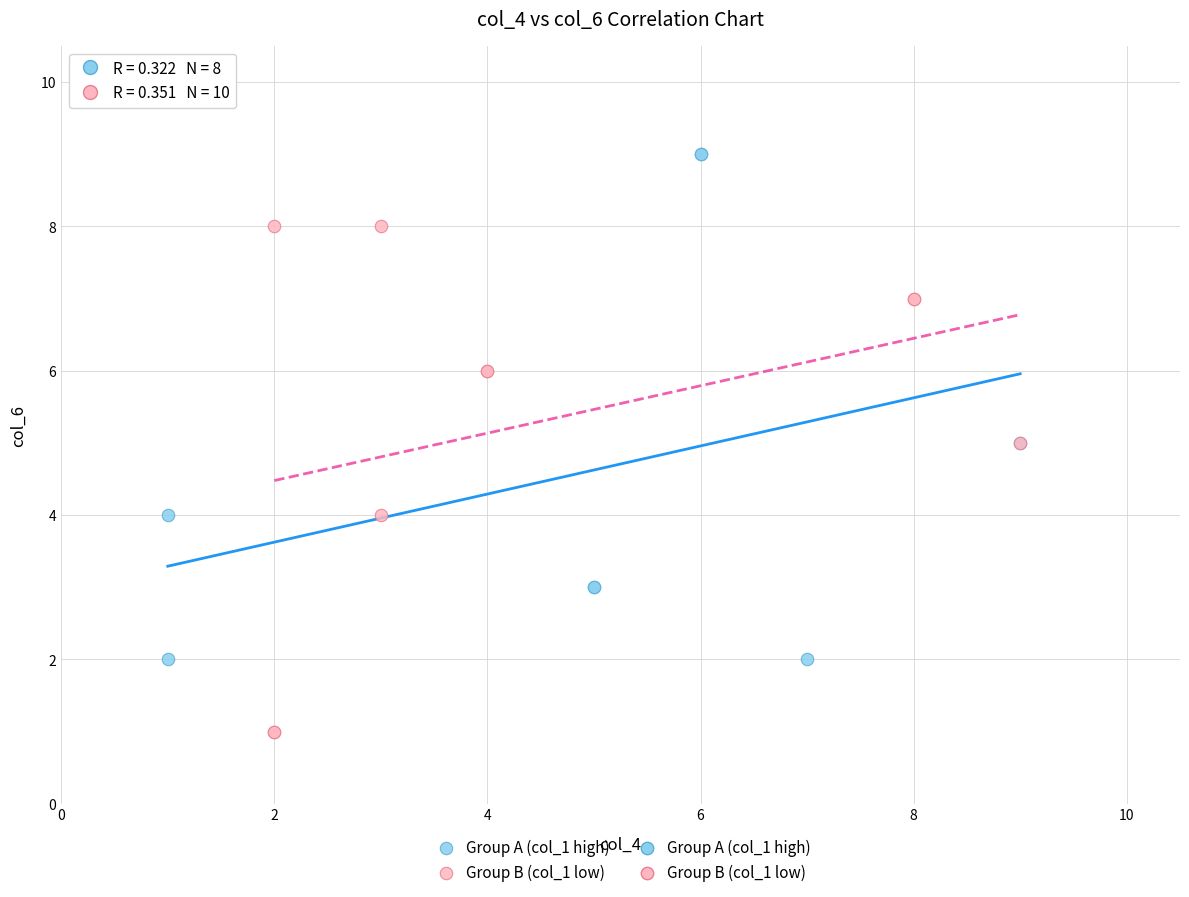

Which series contains the highest Y value?

Group A (col_1 high)